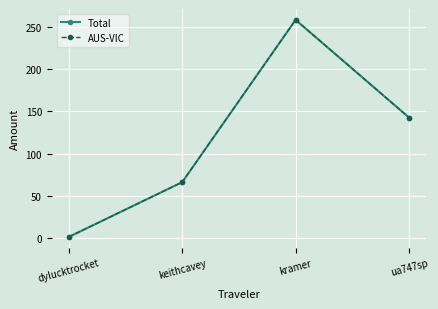

True or false: Total has more than 2 points higher than both neighbors.

False